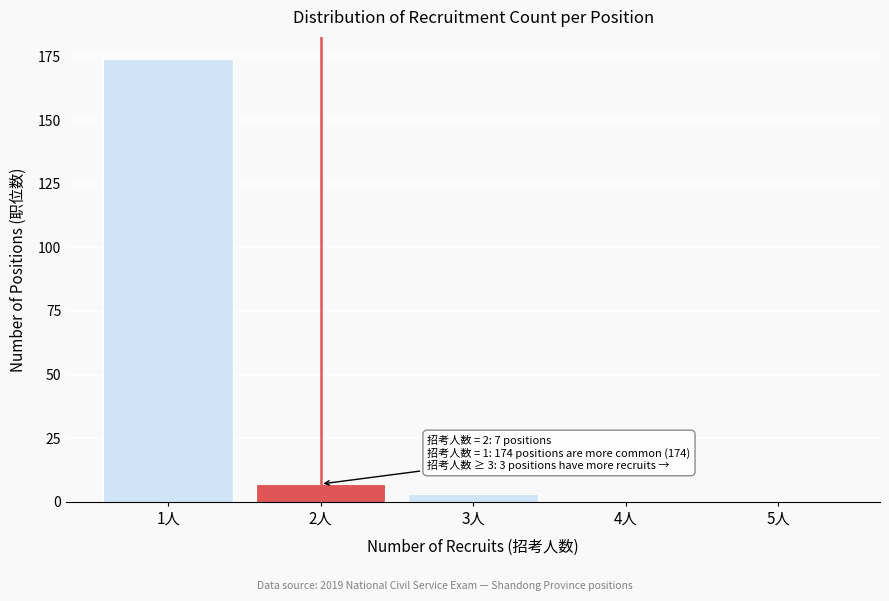

Reading right to left, transcribe all the data shown in this chart.

5人=0	4人=0	3人=3	2人=7	1人=174